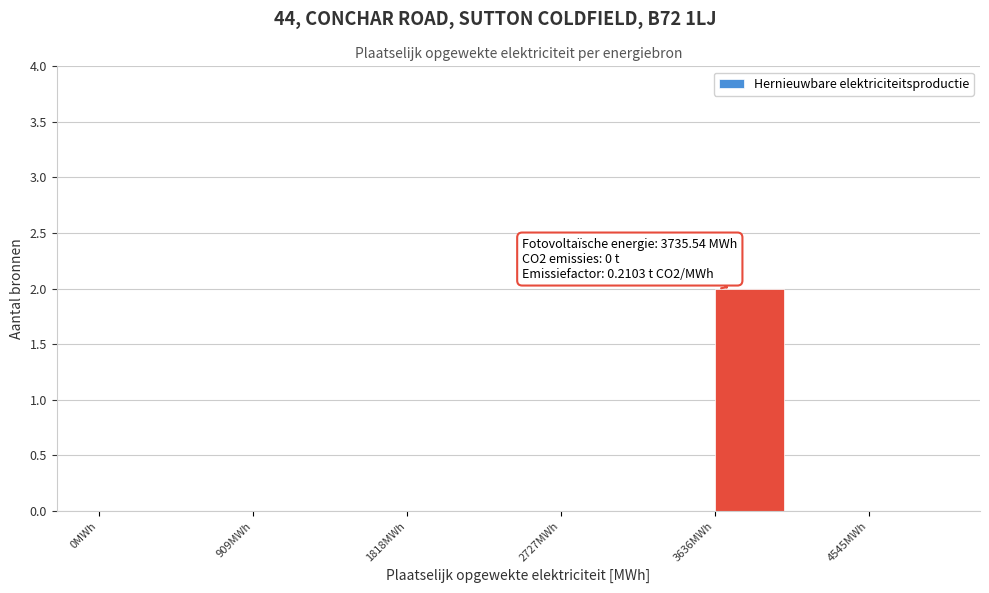

Which range on the x-axis has the tallest bar?

3600 to 4100